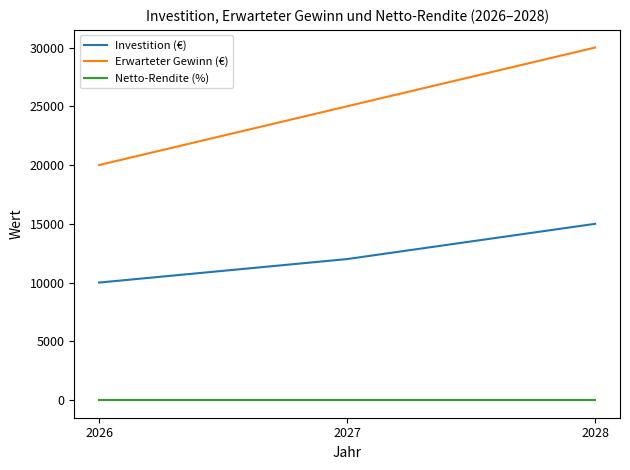

What is the maximum value for Investition (€)?

15000